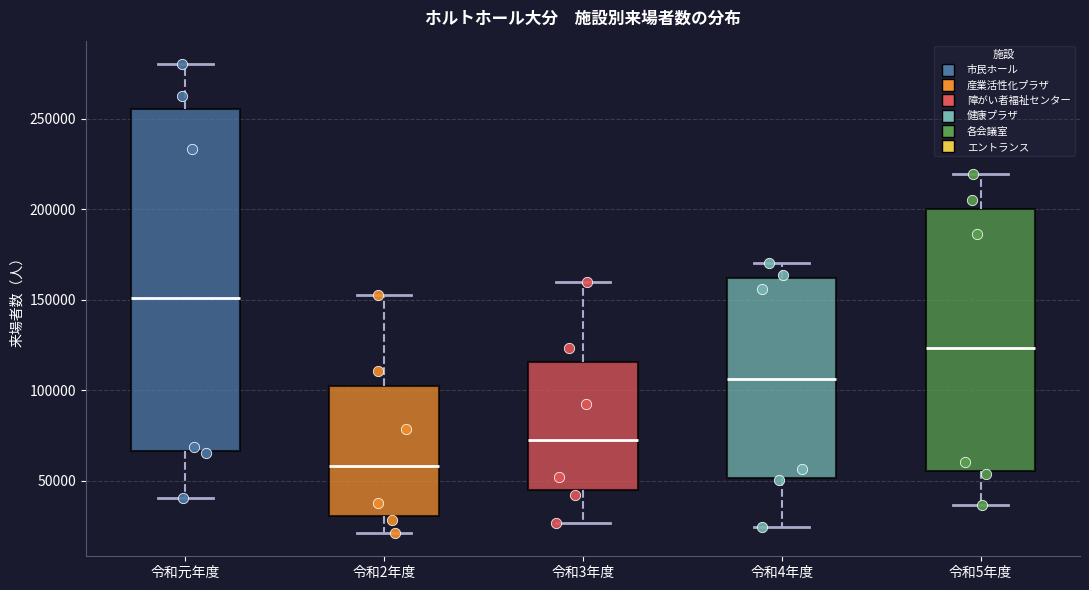

Reading left to right, read every box against the y-axis: the position of its median line, the range the box covers, and the ends of its whiskers. The values are not printed on the chart, so give them approximately, as read against the axis.

令和元年度: median 150000, box 65000 to 255000, whiskers 40000 to 280000
令和2年度: median 60000, box 30000 to 100000, whiskers 20000 to 150000
令和3年度: median 70000, box 45000 to 115000, whiskers 25000 to 160000
令和4年度: median 105000, box 50000 to 160000, whiskers 25000 to 170000
令和5年度: median 125000, box 55000 to 200000, whiskers 35000 to 220000